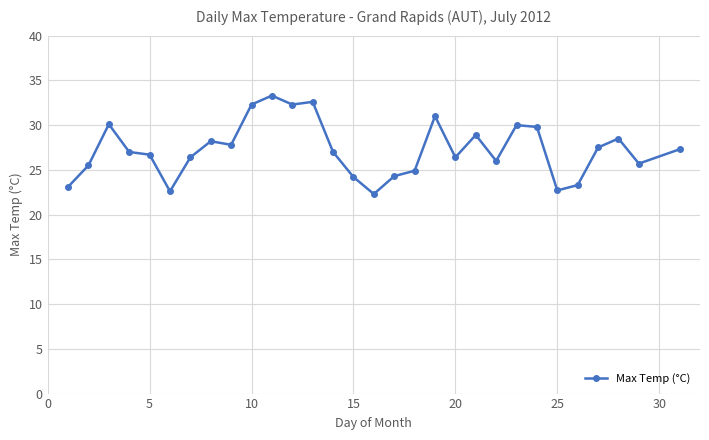

How many data points does each series have?

30